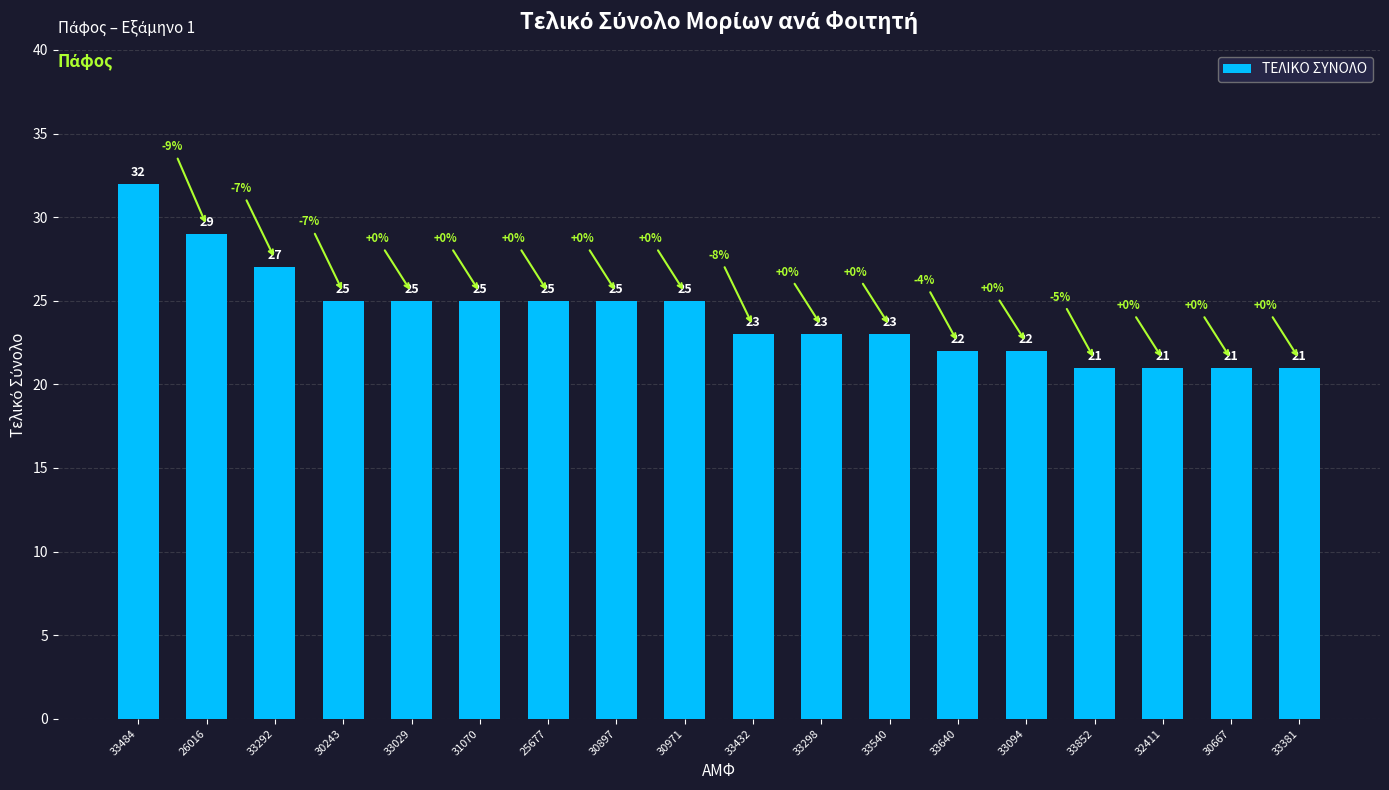

Between 32411 and 31070, which is larger?

31070